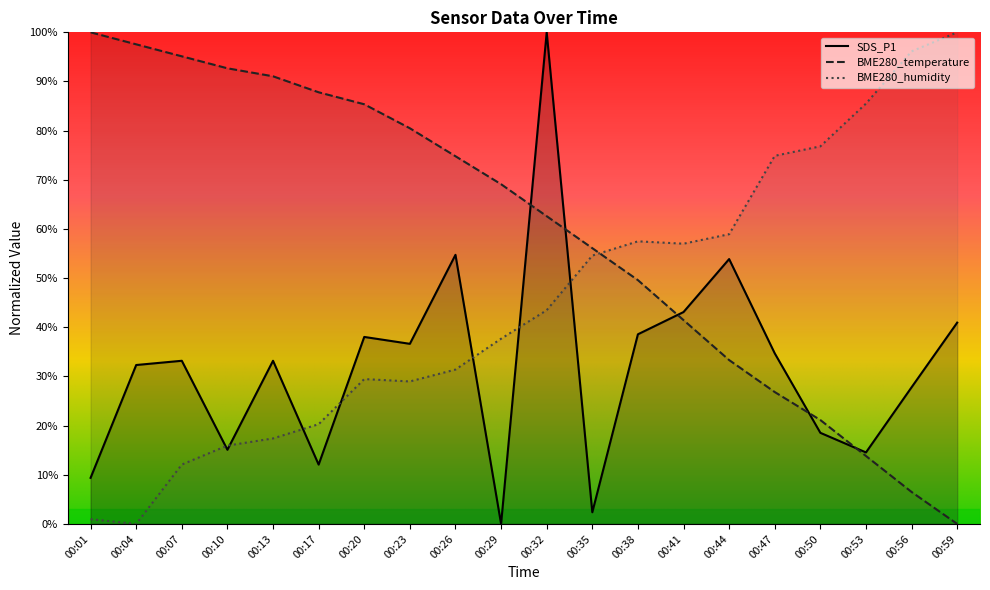

At which label does BME280_humidity reach its peak?

00:59